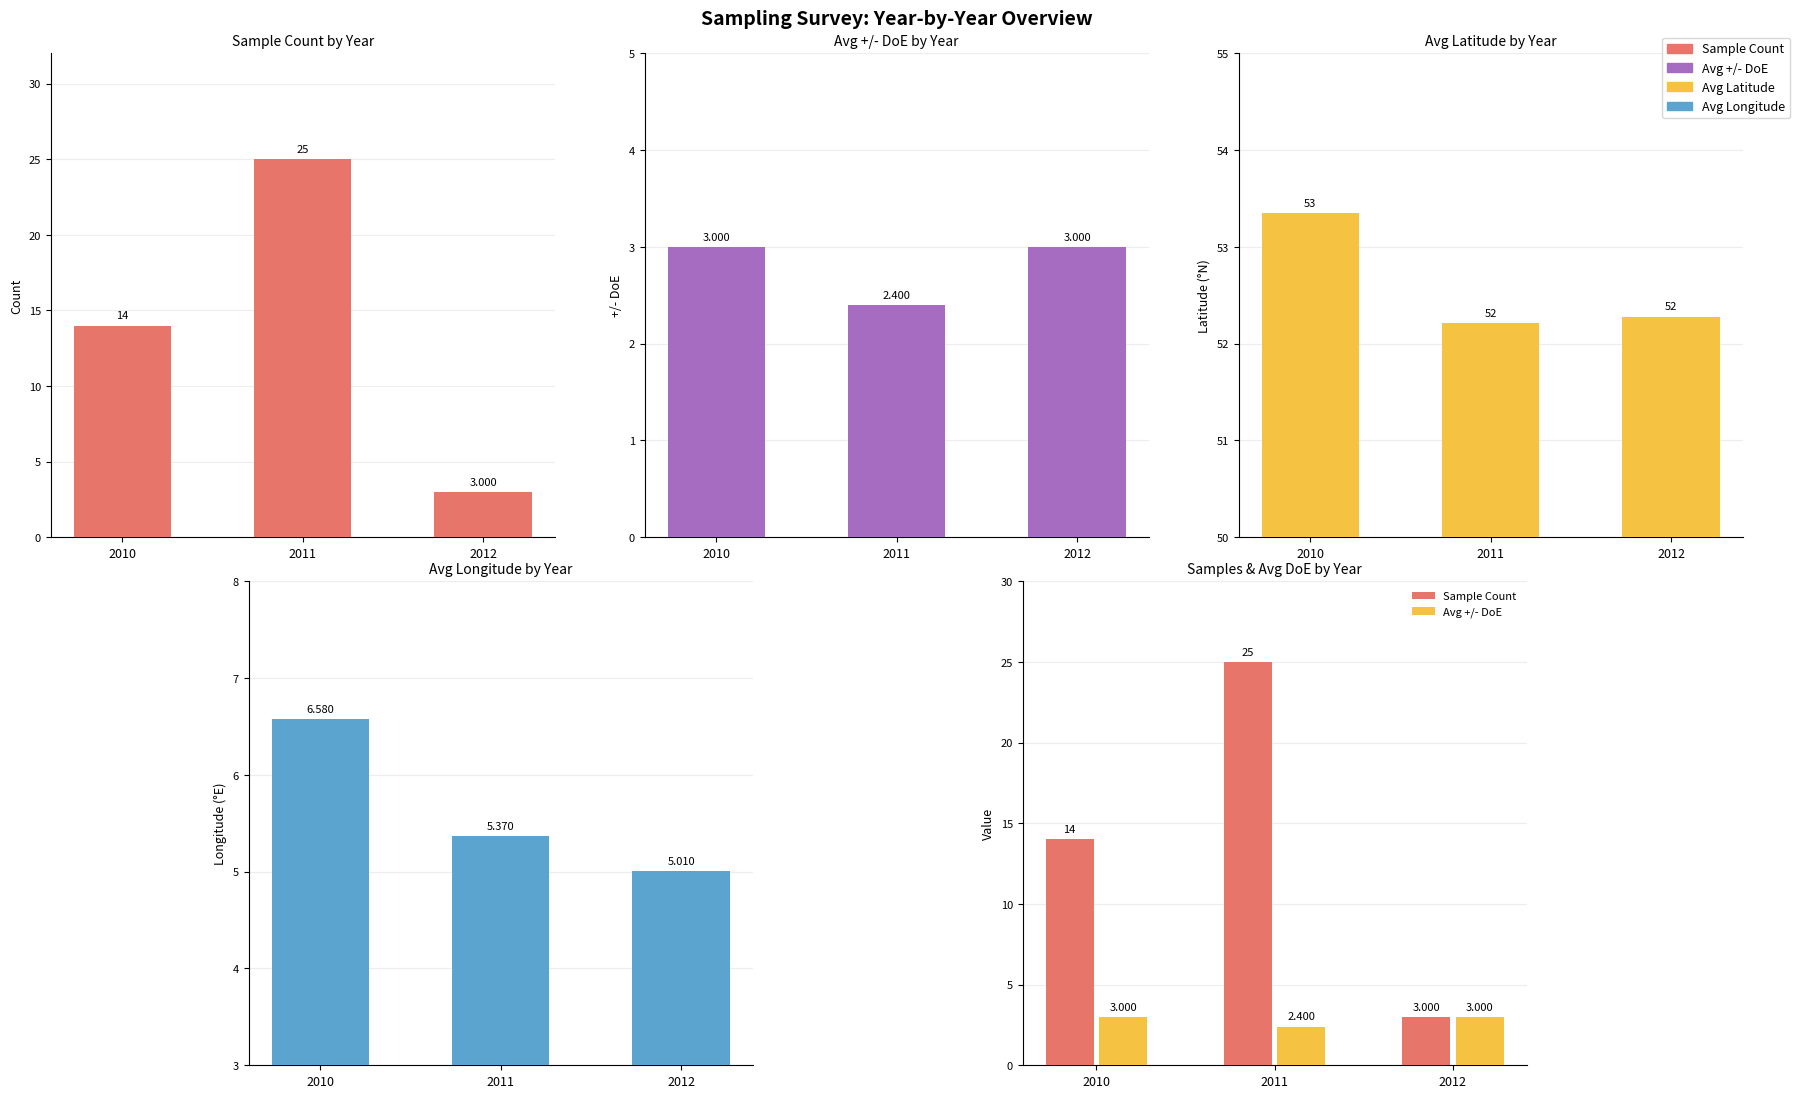

Does the chart contain stacked bars?

No